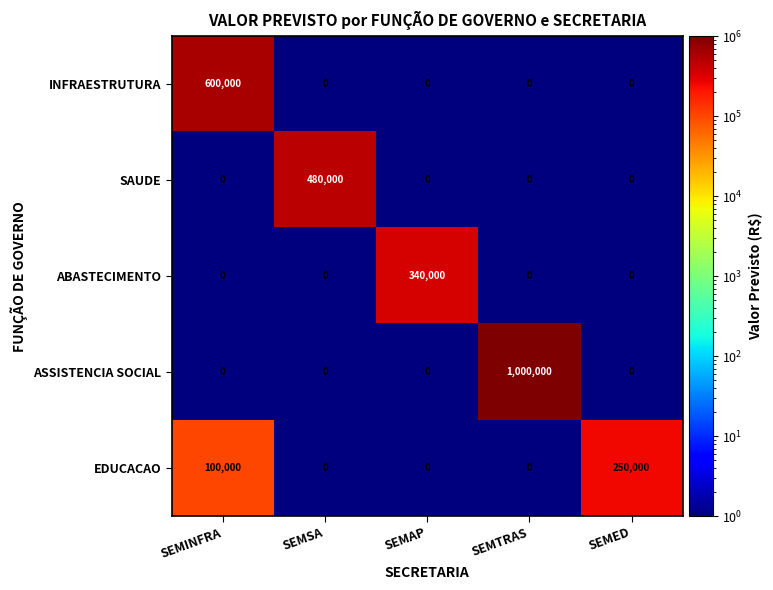

What is the difference between the maximum and second lowest values in the ABASTECIMENTO series?

340000